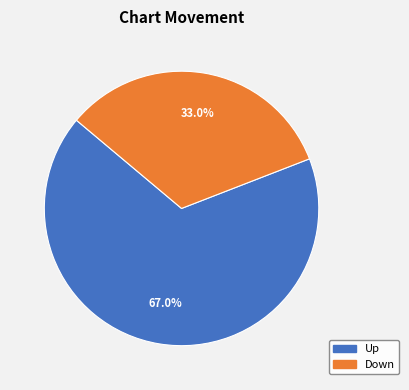

Is there any slice that represents more than half of the pie?

Yes